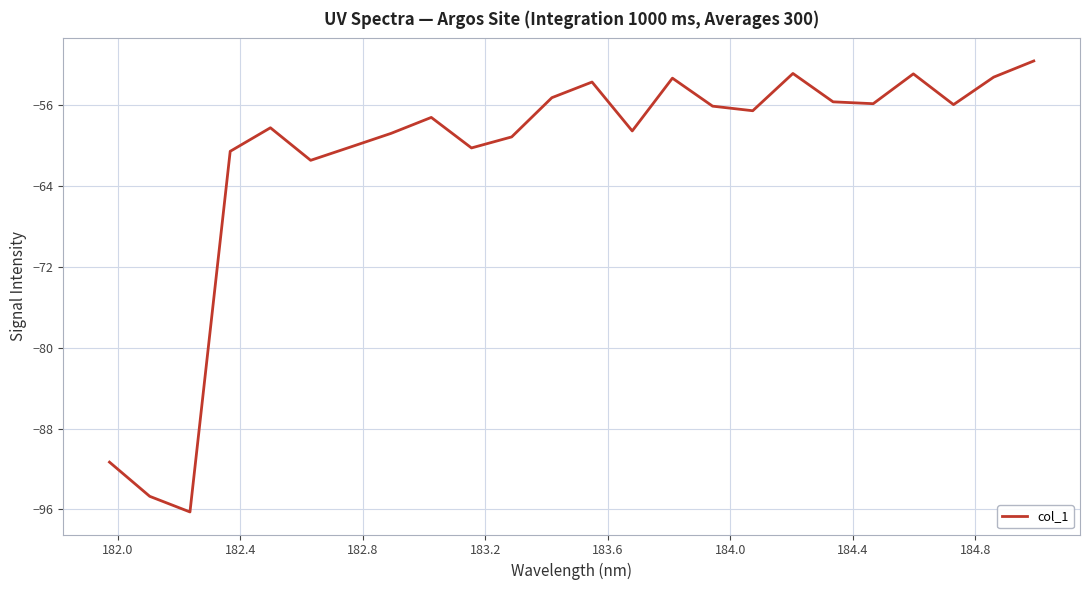

What is the difference between the maximum and minimum values?

44.6